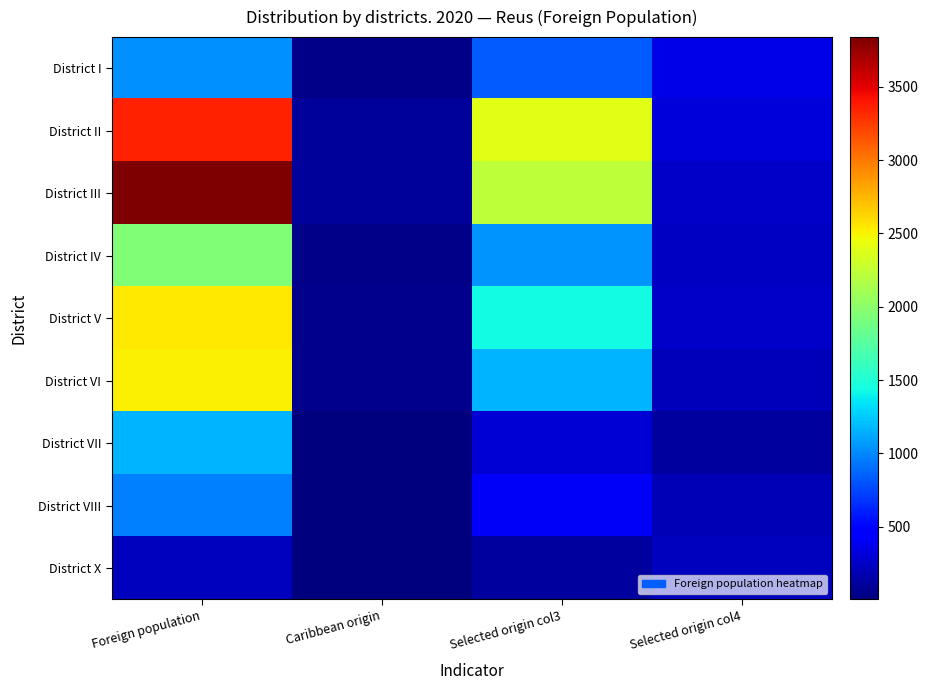

Rank the series at Foreign population from highest to lowest value.

District III, District II, District V, District VI, District IV, District VII, District I, District VIII, District X